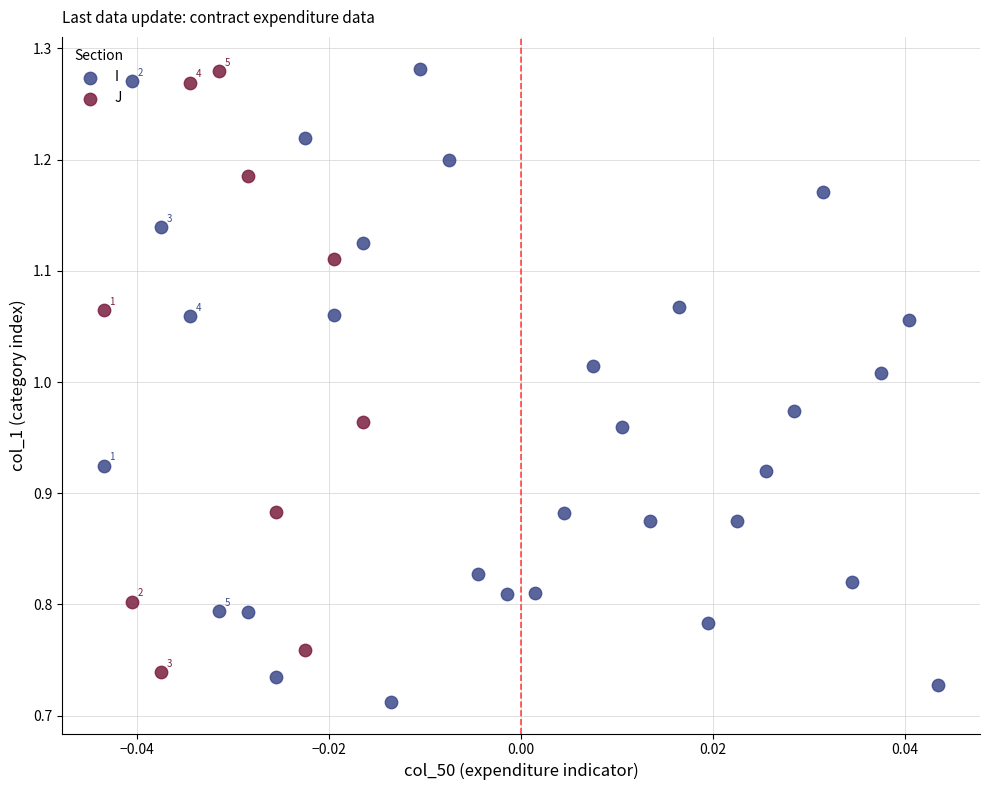

Which series has the widest spread of Y values?

I